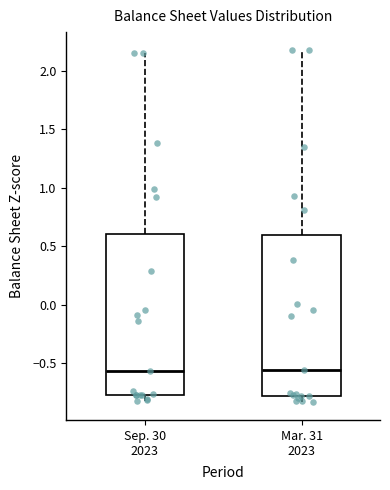

Reading left to right, read every box against the y-axis: the position of its median line, the range the box covers, and the ends of its whiskers. The values are not printed on the chart, so give them approximately, as read against the axis.

Sep. 30 2023: median -0.55, box -0.75 to 0.60, whiskers -0.80 to 2.15
Mar. 31 2023: median -0.55, box -0.80 to 0.60, whiskers -0.85 to 2.20